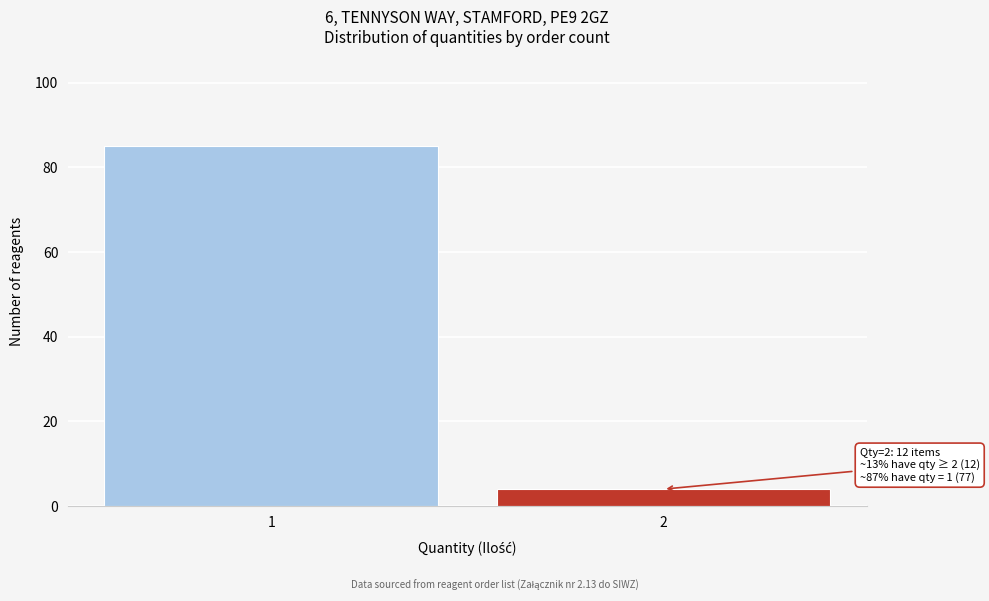

Reading left to right, transcribe all the data shown in this chart.

85	4